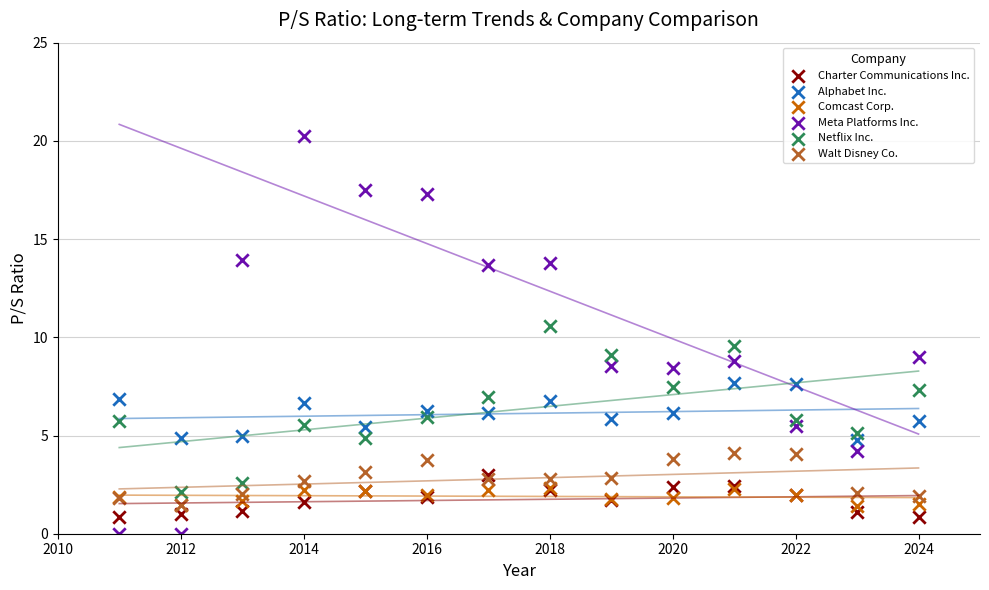

Which series has the widest spread of Y values?

Meta Platforms Inc.